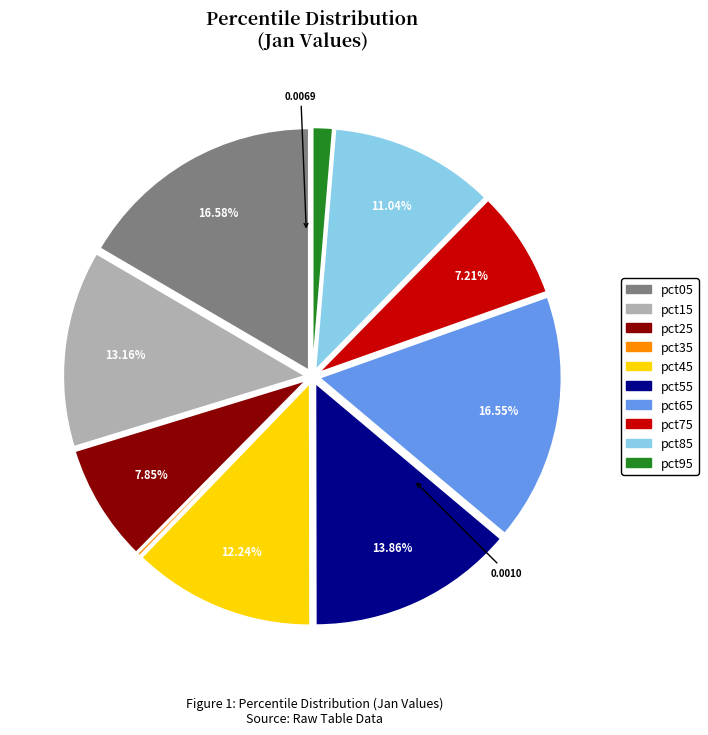

To the nearest percent, what is the average slice percentage?

10%